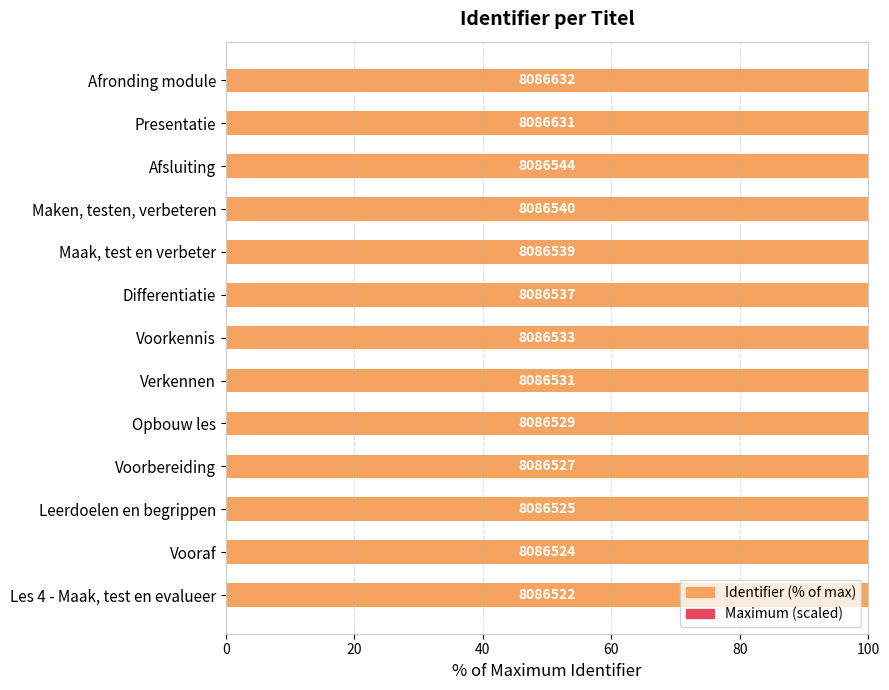

The Identifier (% of max) series shows 143.0 at Les 4 - Maak, test en evalueer. True or false?

False